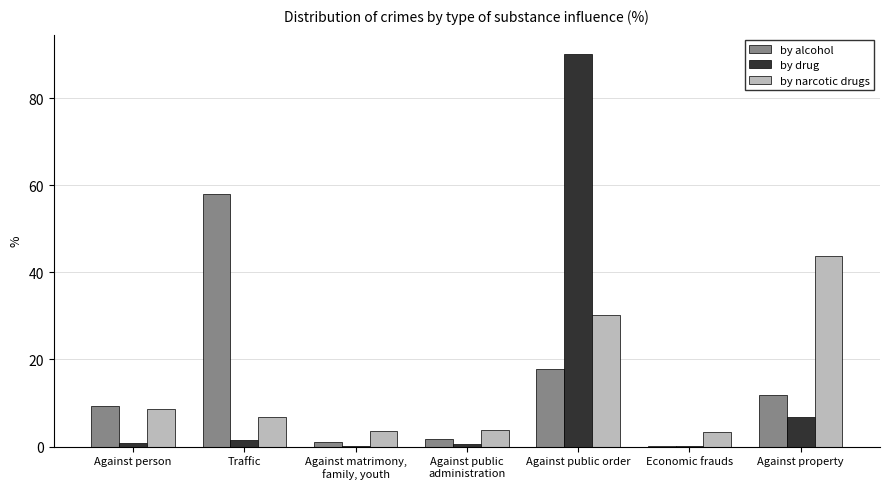

At which label is by drug closest to 45?

Against property